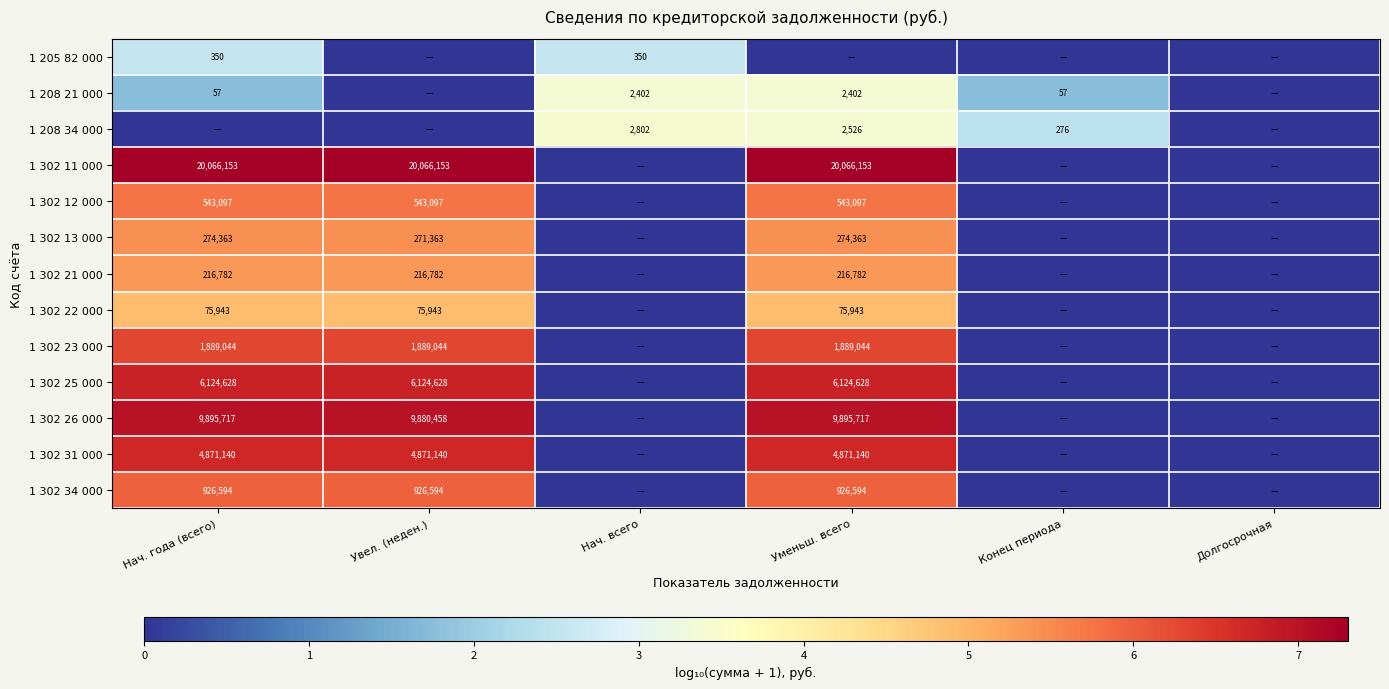

Is the value of 1 208 21 000 at Нач. всего greater than the value of 1 302 34 000 at Увел. (неден.)?

No